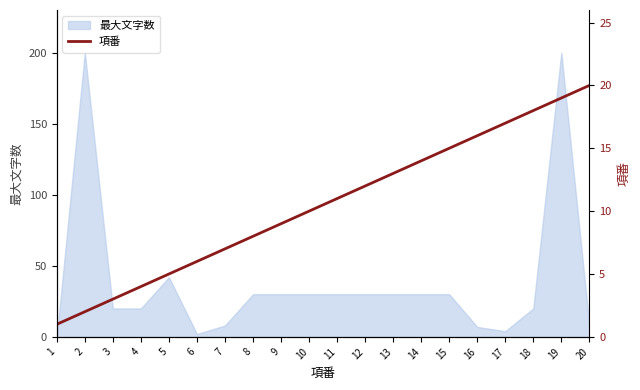

How many lines are shown in the chart?

1